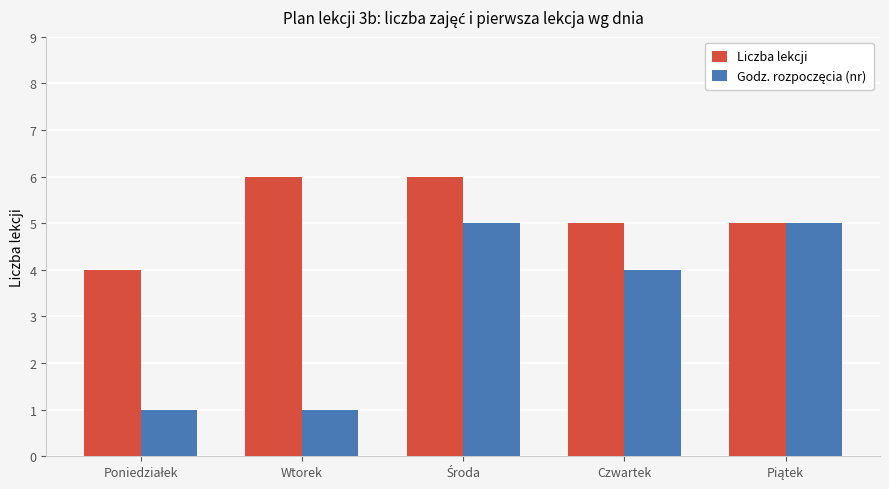

What is the spread (max minus min) of values at Wtorek?

5